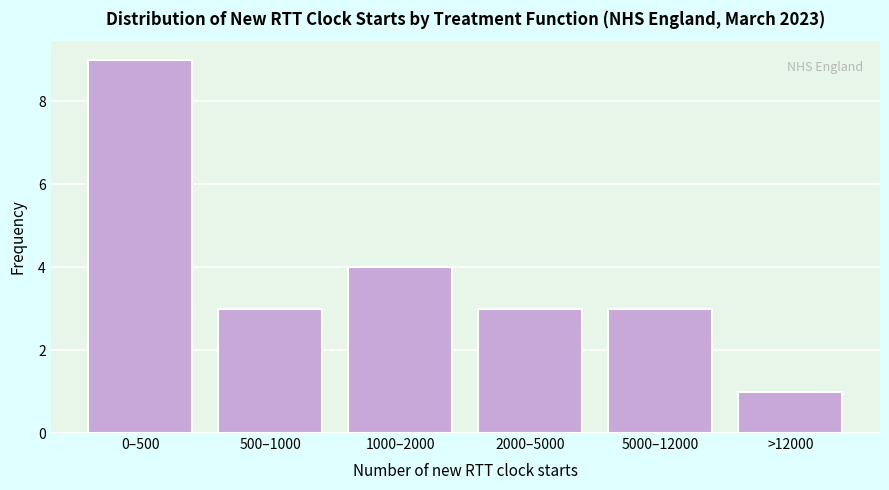

Reading right to left, what are all the values shown in this chart?

1	3	3	4	3	9